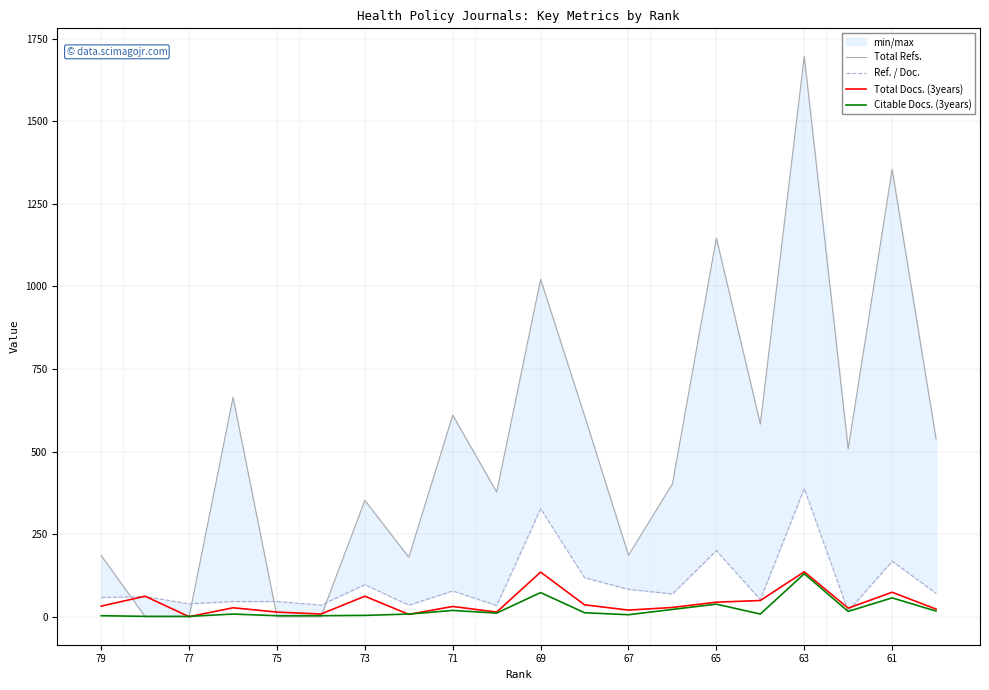

Which series has the largest total across all categories?

Total Refs.